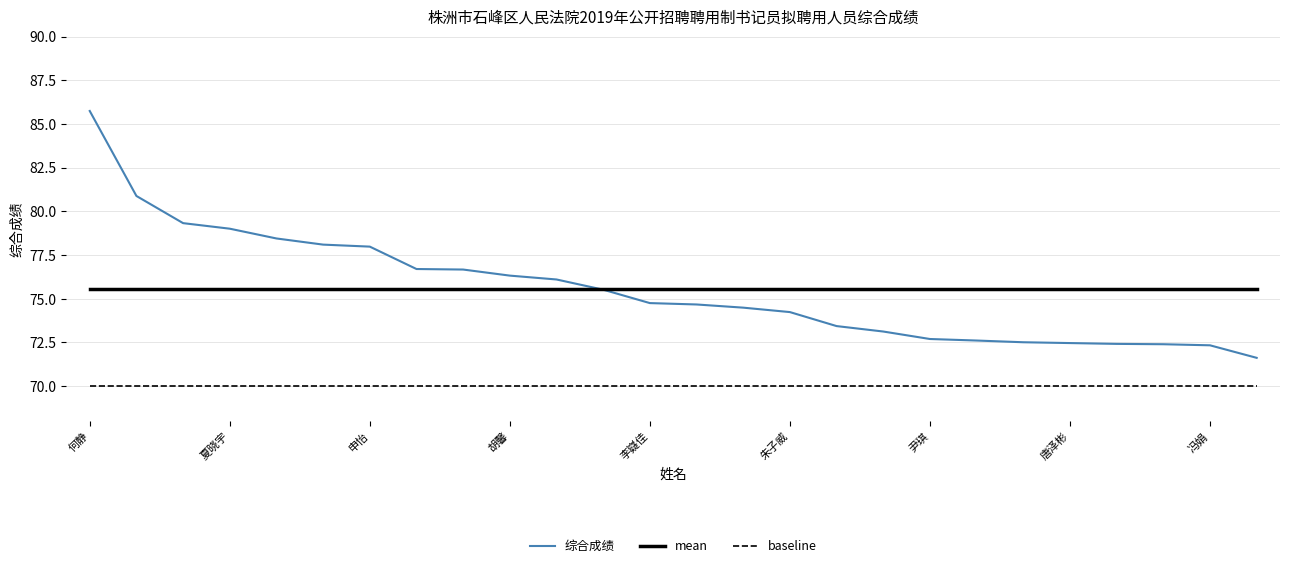

Which series has the largest range (max minus min)?

综合成绩